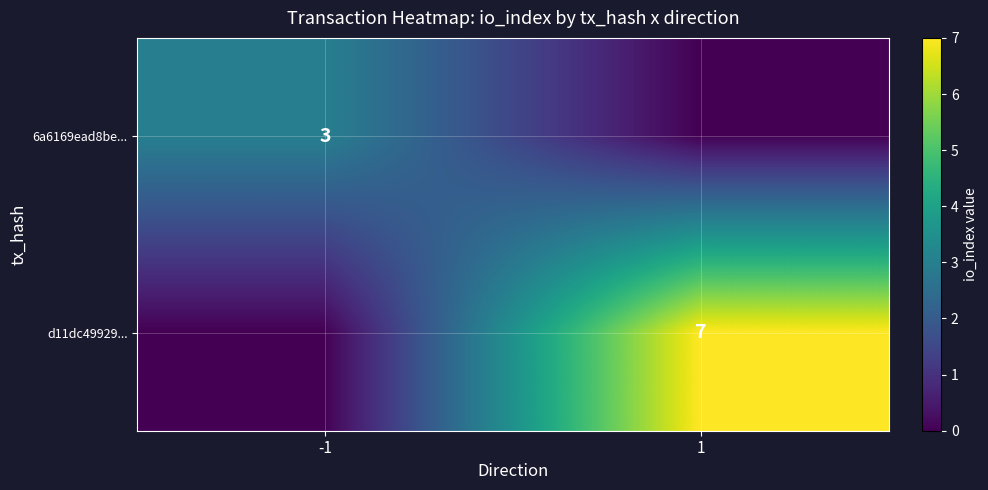

Is it true that d11dc49929... equals 10 at 1?

False